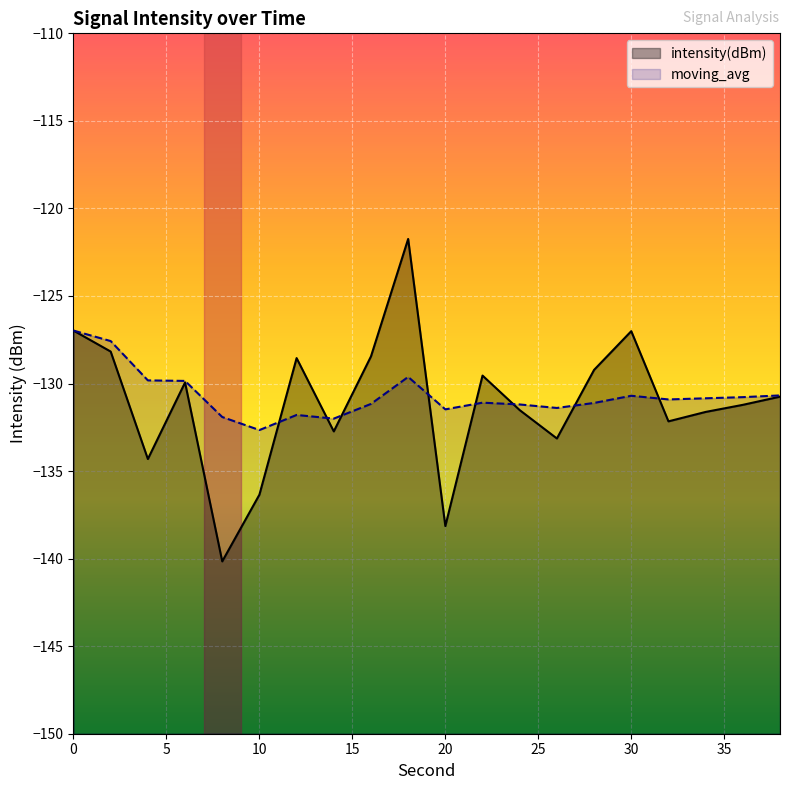

At which category does moving_avg reach its first local valley?

10